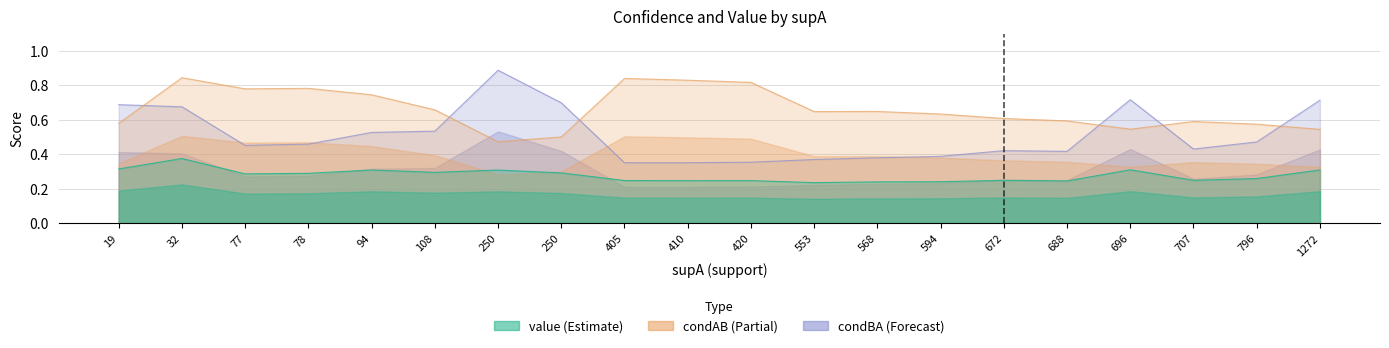

Read the value value at 568.

0.2